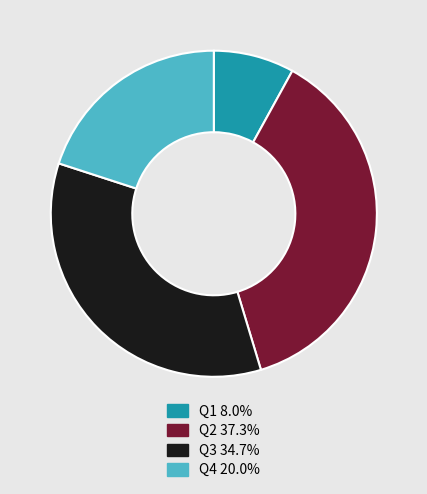

Rank the categories by value from lowest to highest.

Q1, Q4, Q3, Q2